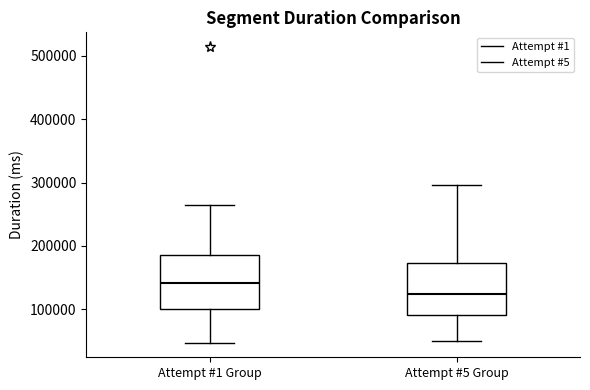

Reading left to right, transcribe this box plot: for each box, give where its median line is, the range the box spans, and where its two whiskers end, as read against the y-axis. The values are not printed on the chart, so give them approximately, as read against the axis.

Attempt #1 Group: median 140000, box 100000 to 190000, whiskers 50000 to 260000
Attempt #5 Group: median 120000, box 90000 to 170000, whiskers 50000 to 300000